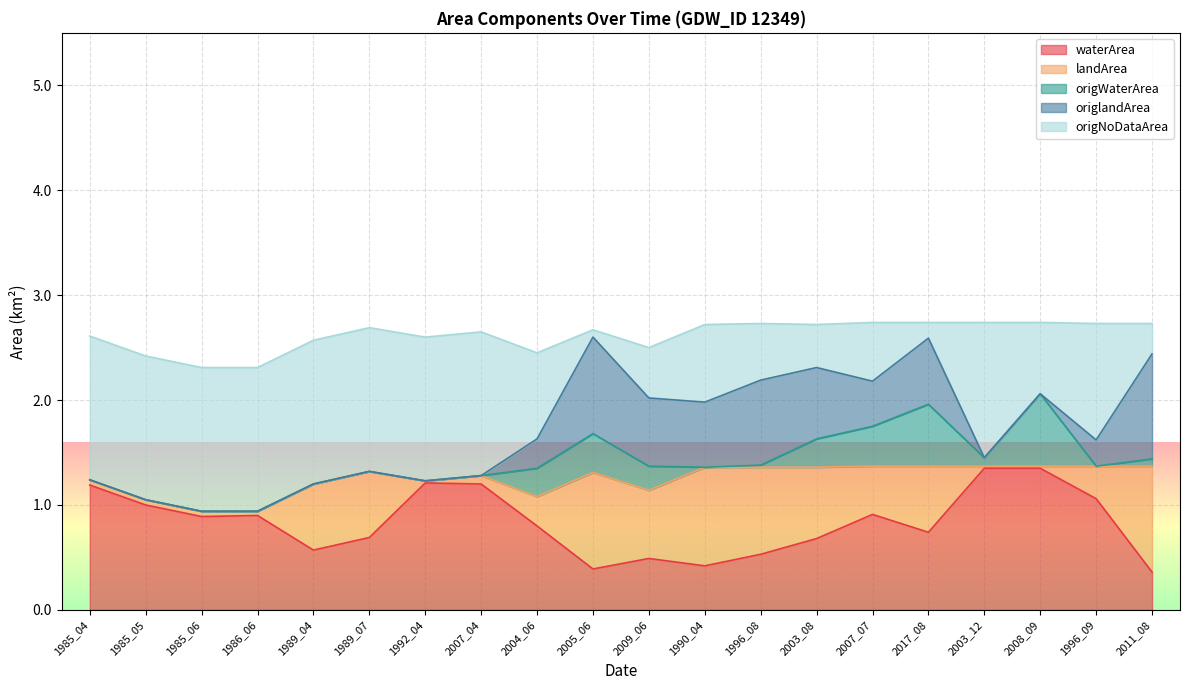

What are all the series names shown in the legend?

waterArea, landArea, origWaterArea, origlandArea, origNoDataArea